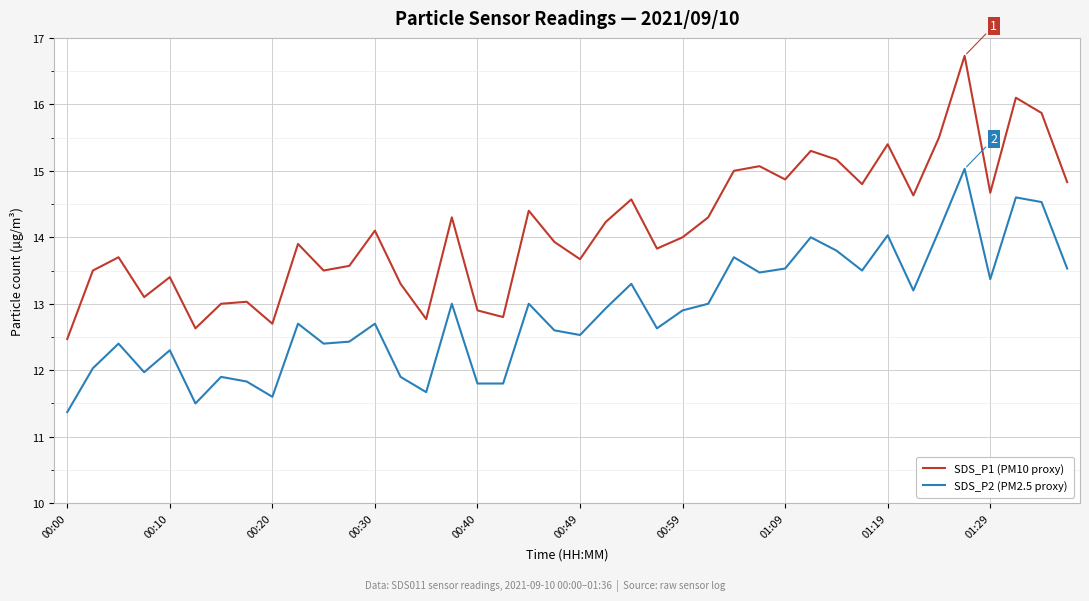

What is the lowest value of the SDS_P1 (PM10 proxy) series?

12.5